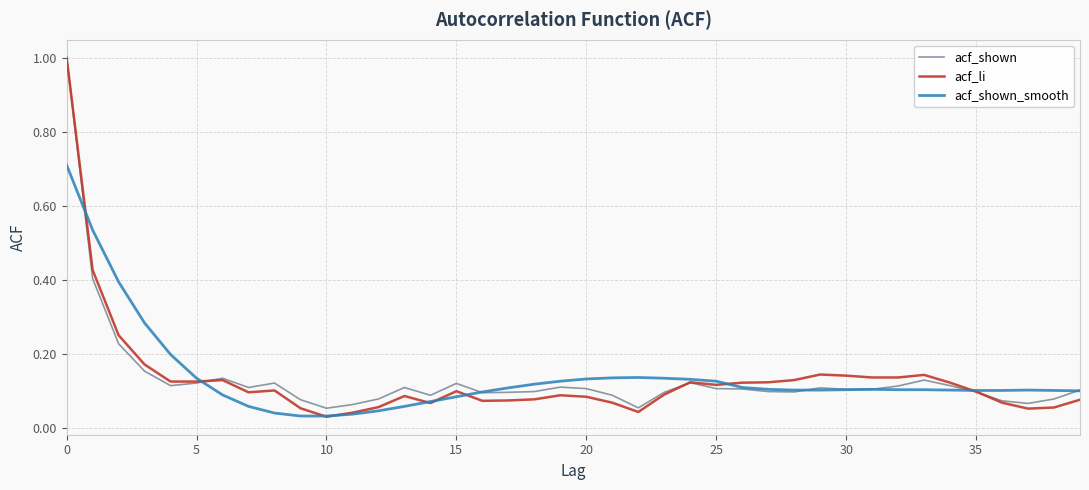

What is the greatest value displayed?

1.0